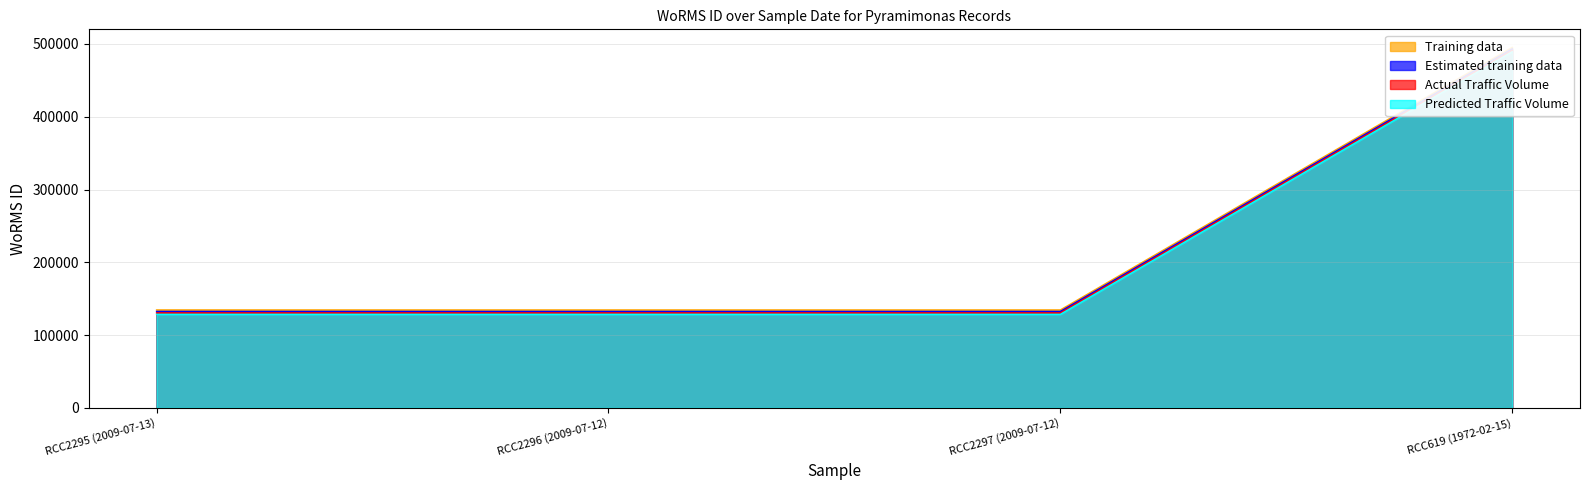

At how many categories does at least one series exceed 313098?

1